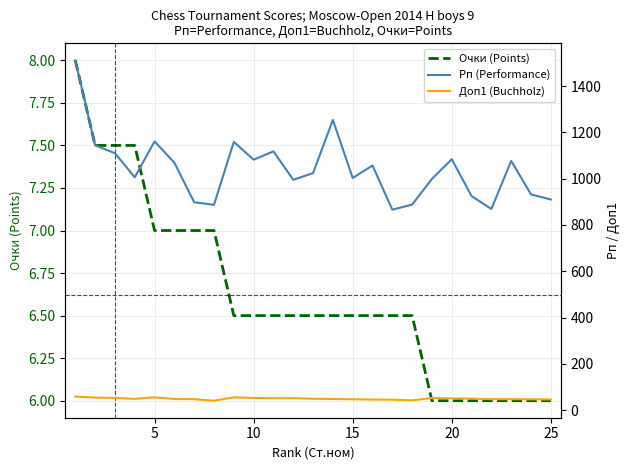

How many data points in Рп (Performance) are above 1024?

12